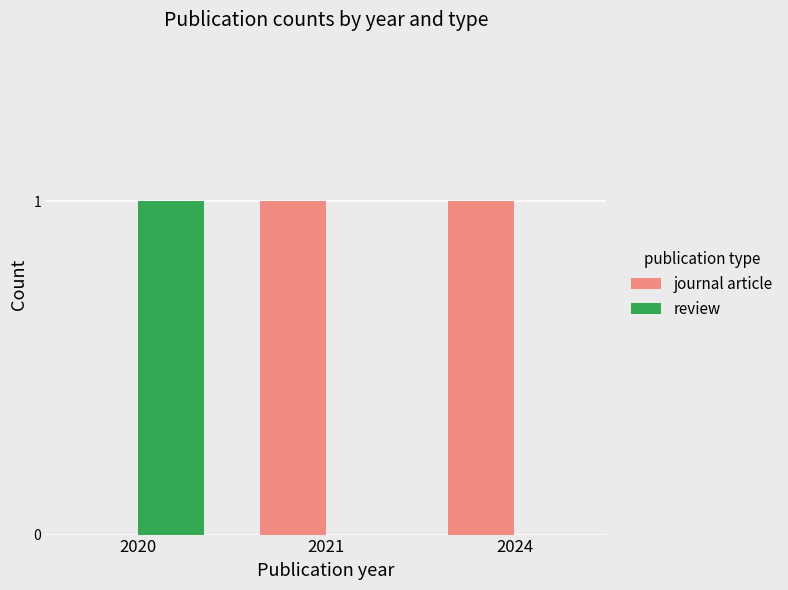

The value of journal article at 2024 is 0. True or false?

False